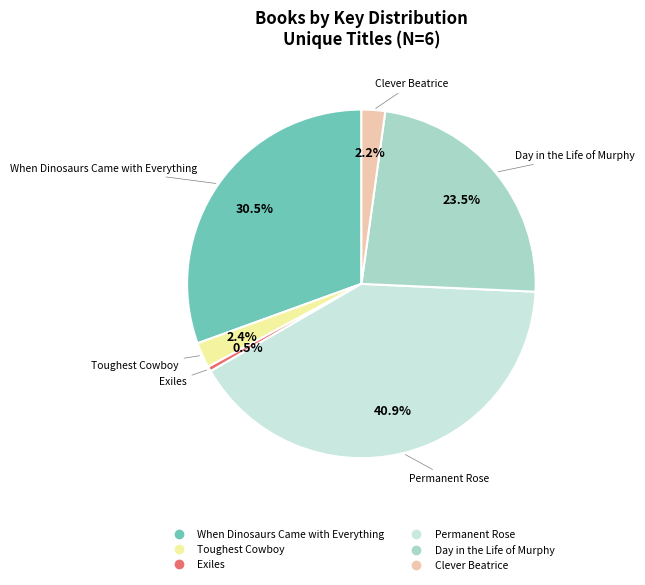

Which category has the biggest portion of the pie?

Permanent Rose